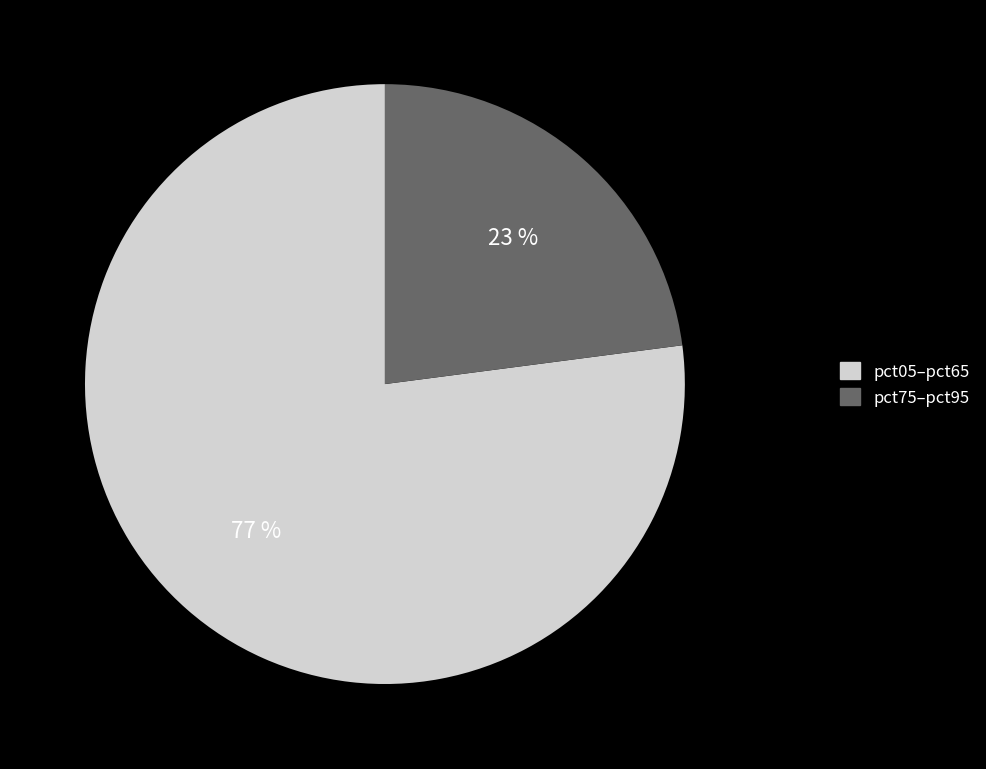

To the nearest percent, what is the difference between the largest and smallest slice percentages?

54%